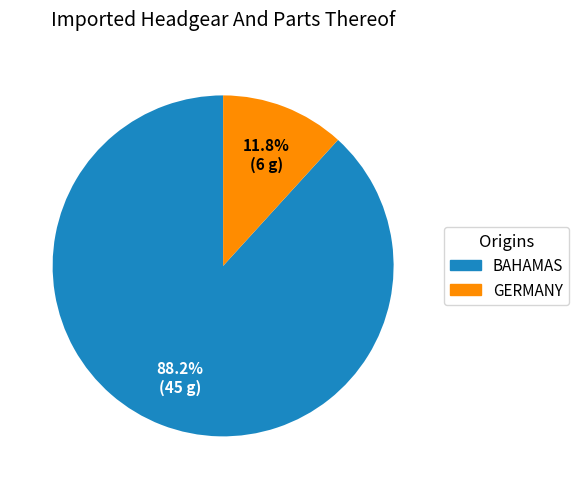

Is there a majority slice in this chart?

Yes